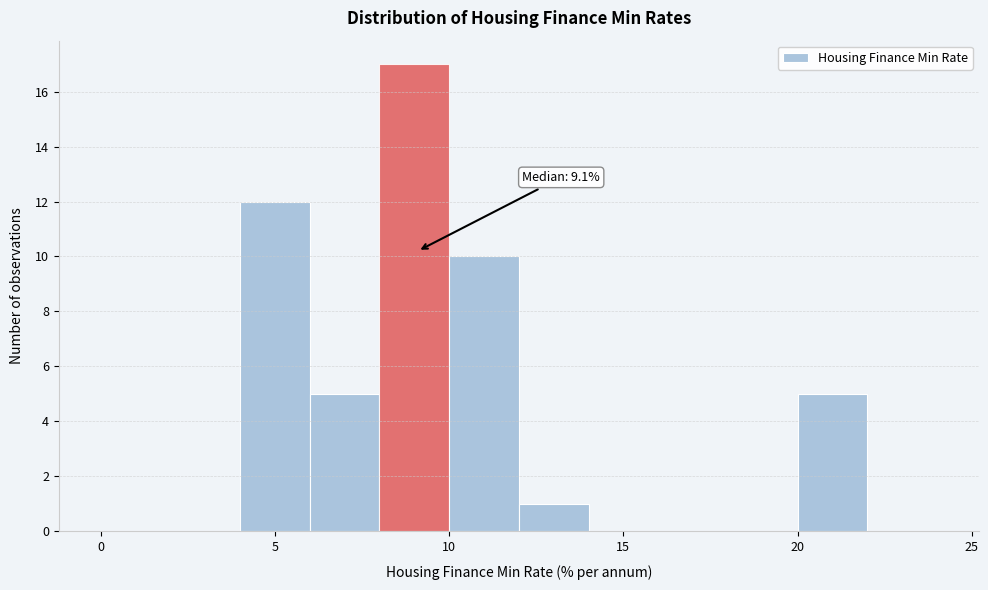

Over which range of the x-axis is the bar tallest?

8 to 10